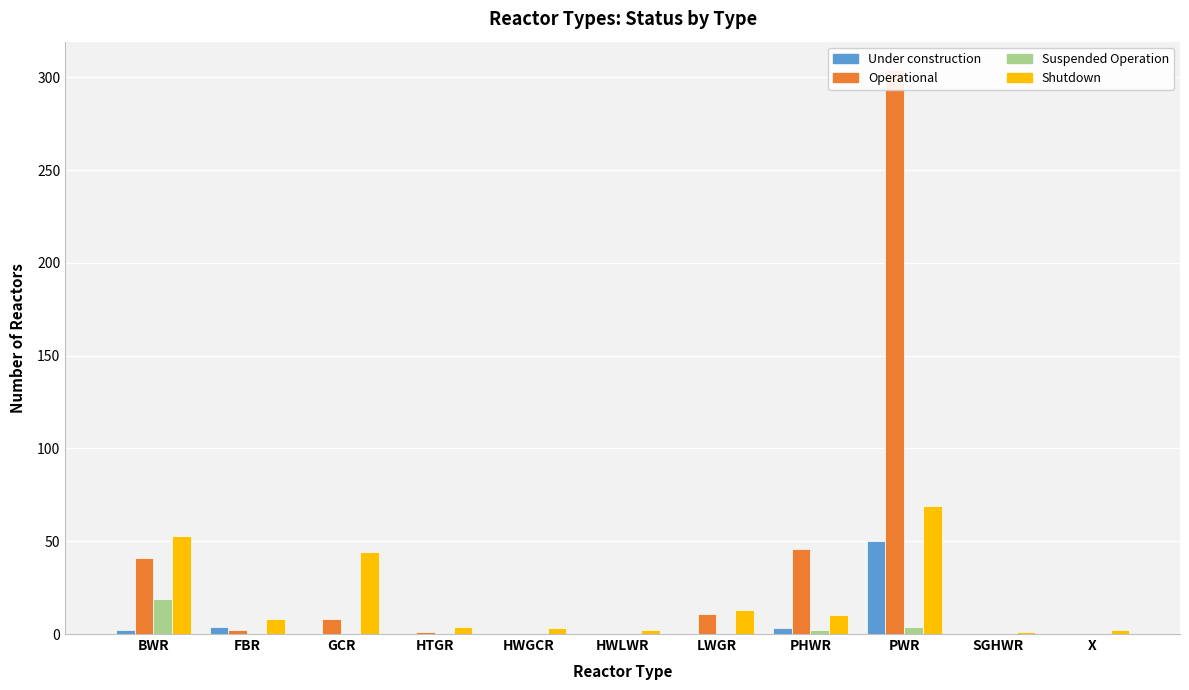

Rank the categories by Shutdown value from highest to lowest.

PWR, BWR, GCR, LWGR, PHWR, FBR, HTGR, HWGCR, HWLWR, X, SGHWR